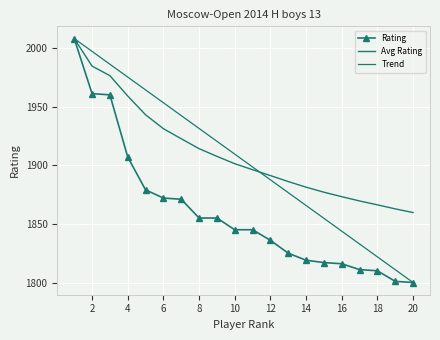

At which label is the value closest to 1904?

4